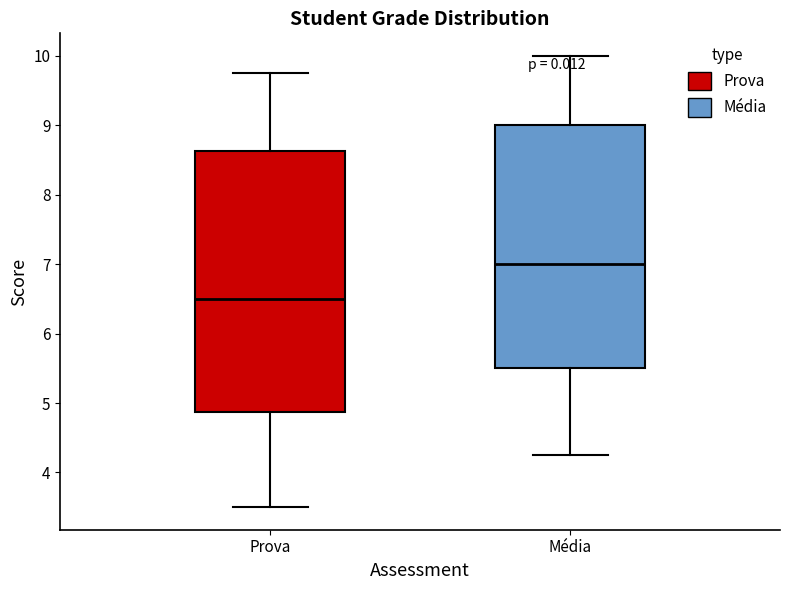

Reading left to right, transcribe this box plot: for each box, give where its median line is, the range the box spans, and where its two whiskers end, as read against the y-axis. The values are not printed on the chart, so give them approximately, as read against the axis.

Prova: median 6.5, box 4.9 to 8.6, whiskers 3.5 to 9.8
Média: median 7.0, box 5.5 to 9.0, whiskers 4.3 to 10.0